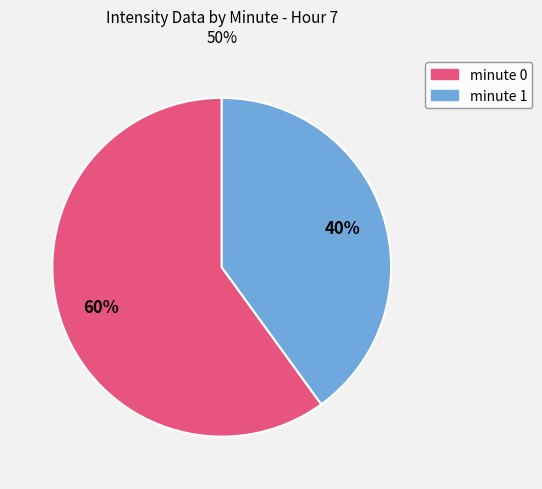

Is there a majority slice in this chart?

Yes